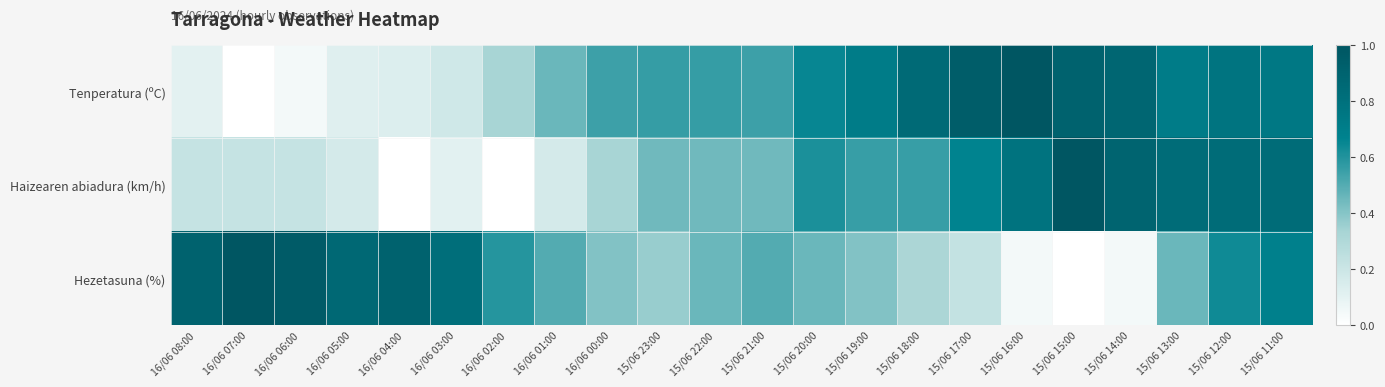

At how many categories does at least one series exceed 0?

22